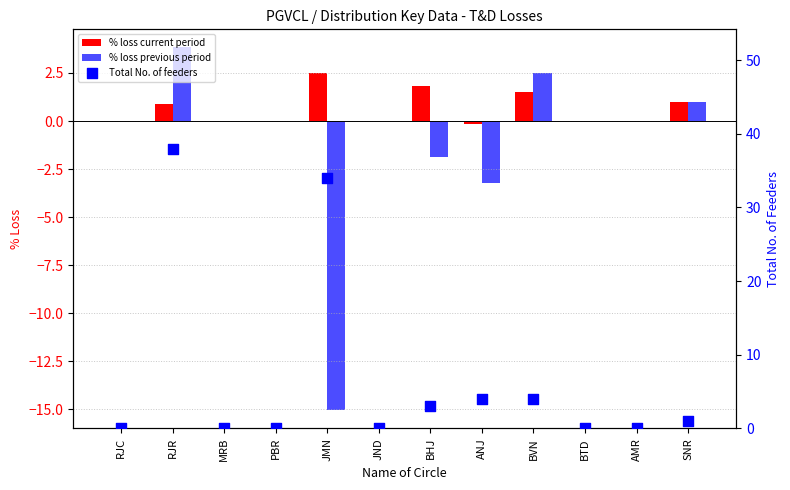

At which category is the sum across all series the highest?

RJR